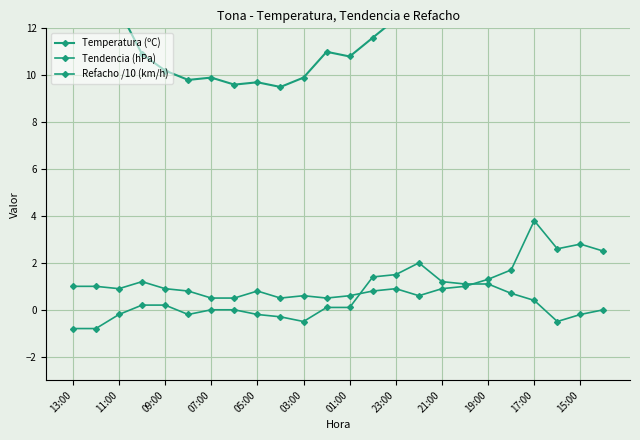

Does the chart display data point markers on the line(s)?

Yes